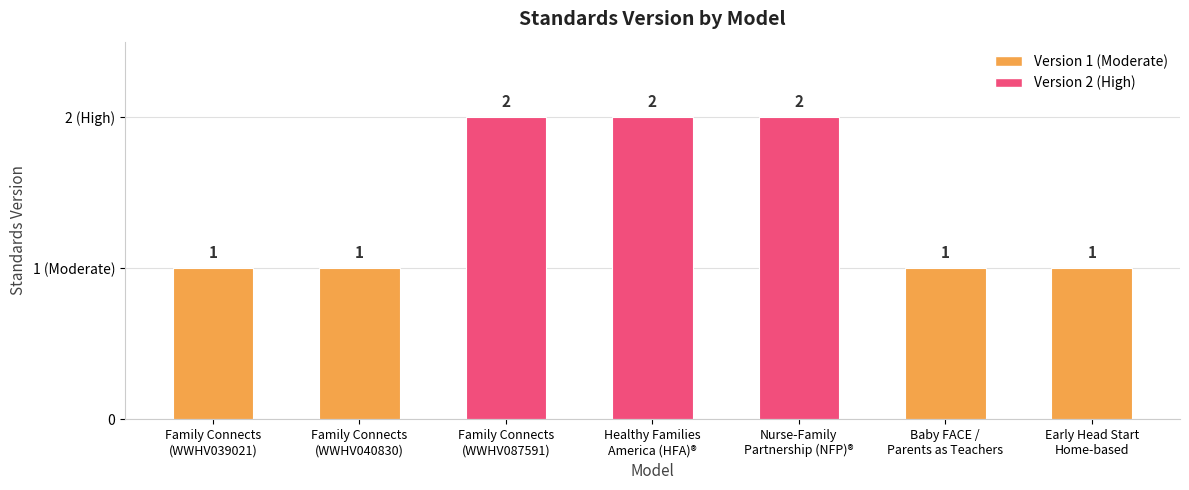

Does the chart contain any negative values?

No